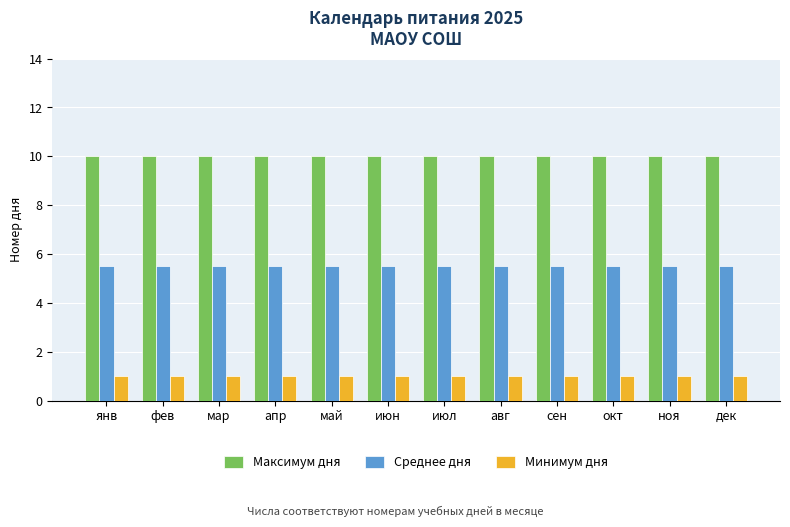

What is the approximate value of Максимум дня at июн?

10.0